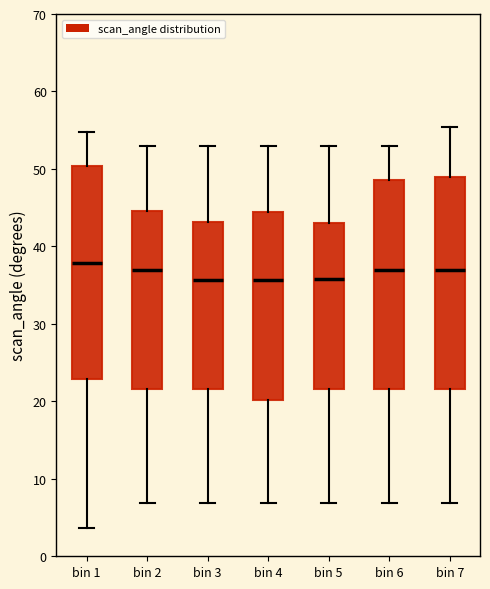

Where does the median line of the box for bin 6 sit on the y-axis? The values are not printed on the chart, so give them approximately, as read against the axis.

37